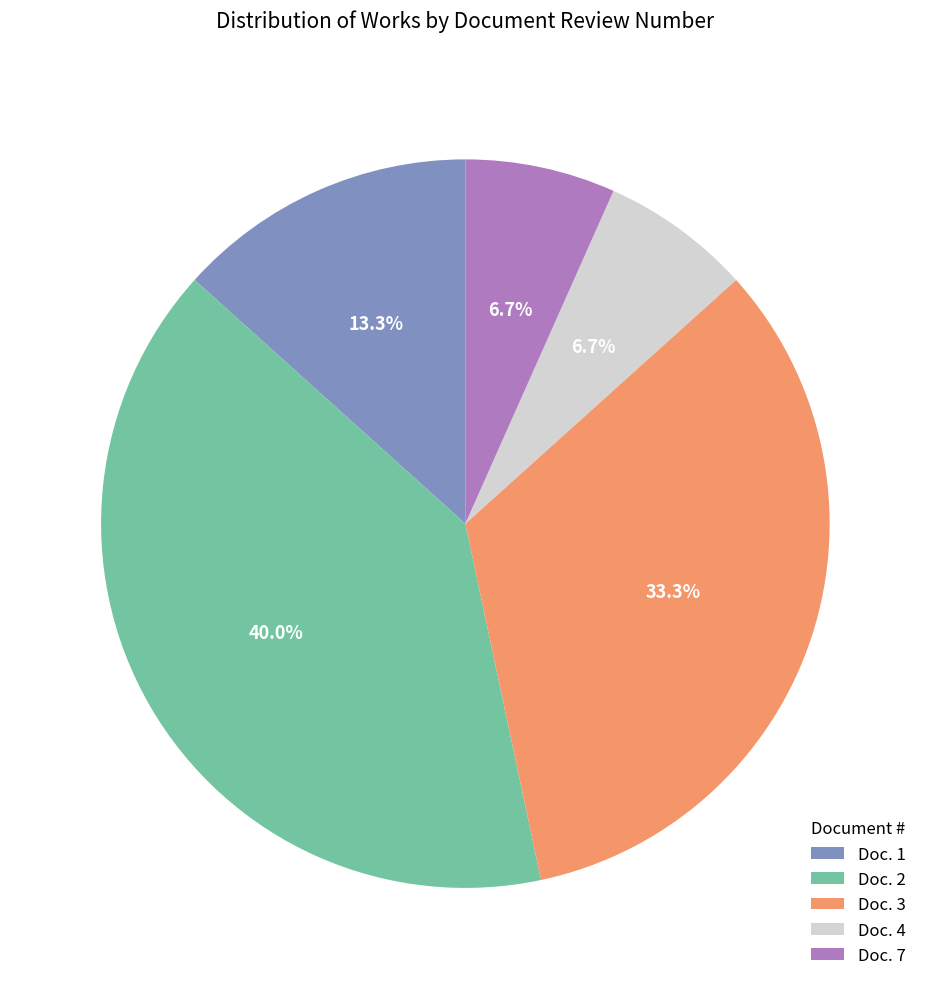

How much of the chart is everything except Doc. 7?

93.3%